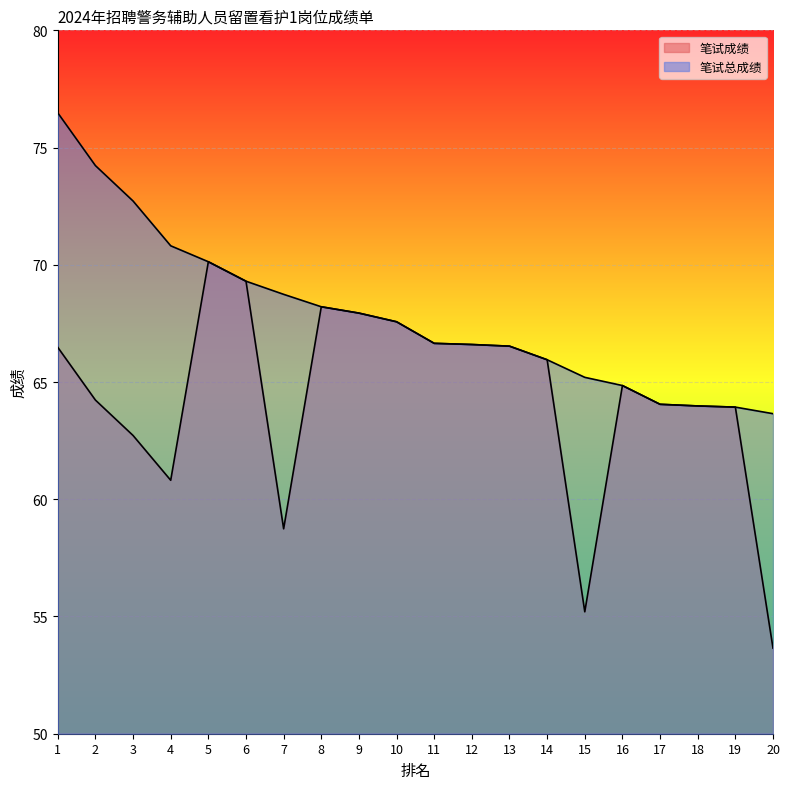

Does the chart display data point markers on the line(s)?

No